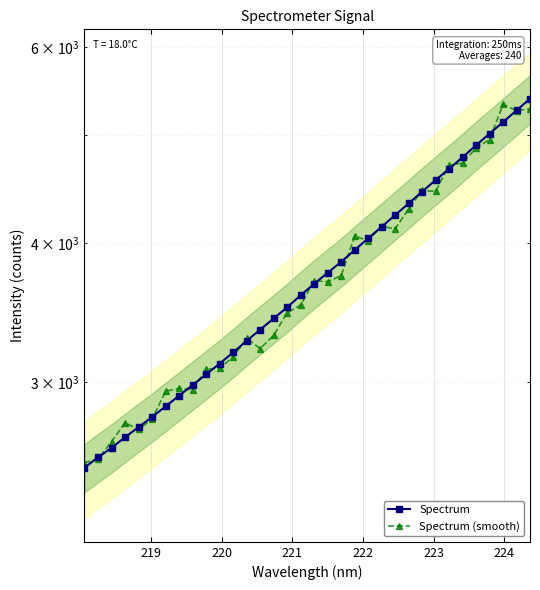

Which series has the largest total across all categories?

Spectrum